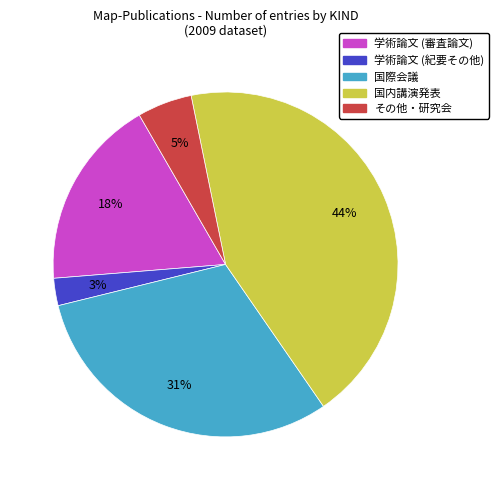

Count the number of slices in the pie.

5